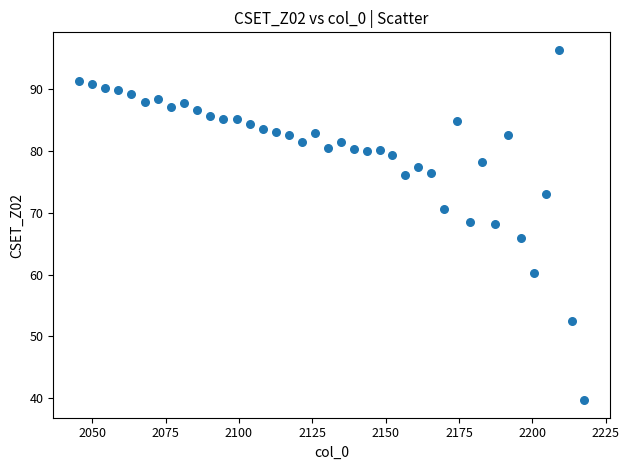

What is the range of Y values (max minus min)?

56.7